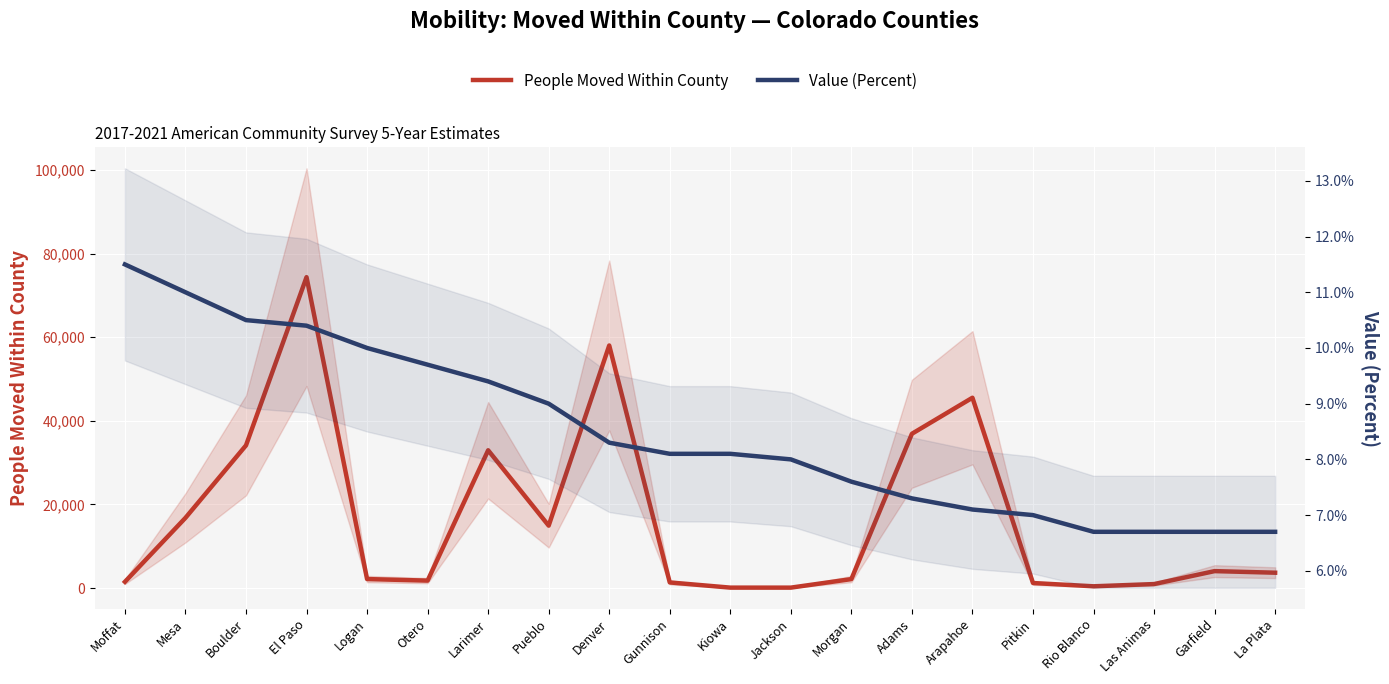

Rank the series at Pueblo from highest to lowest value.

People Moved Within County, Value (Percent)